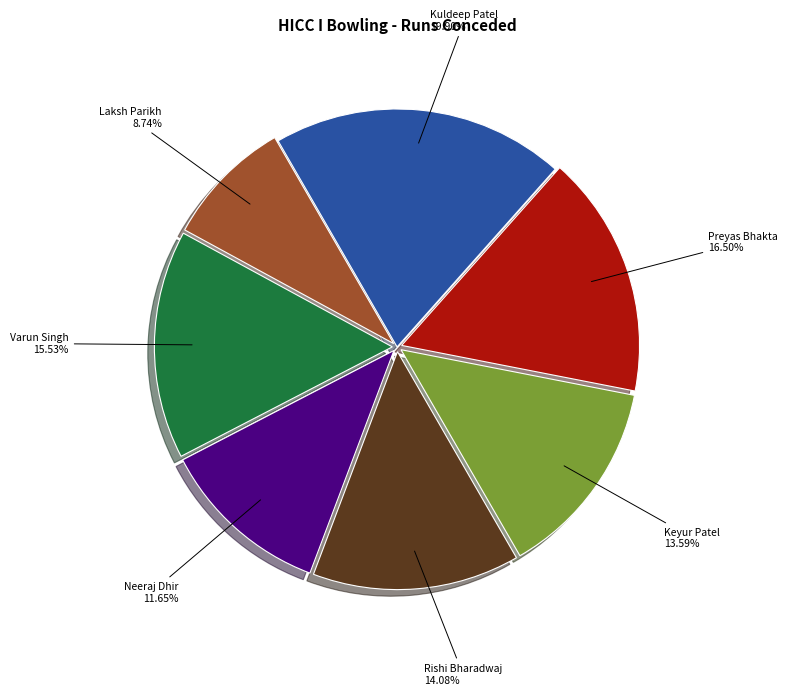

Is there any slice that represents more than half of the pie?

No